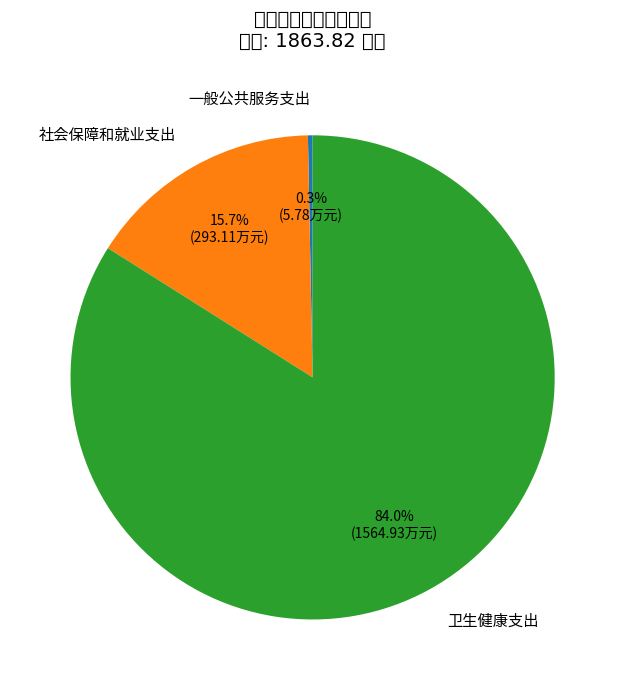

Does 一般公共服务支出 account for over 50% of the chart?

No